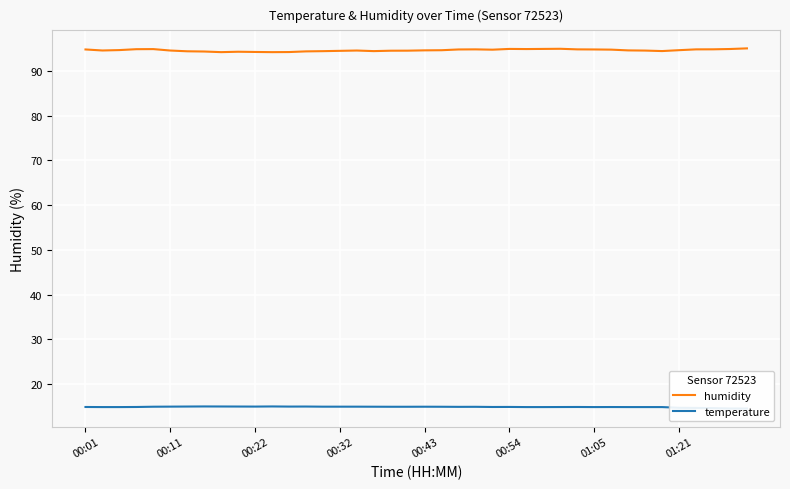

The value of humidity at 00:54 is 95.0. True or false?

True